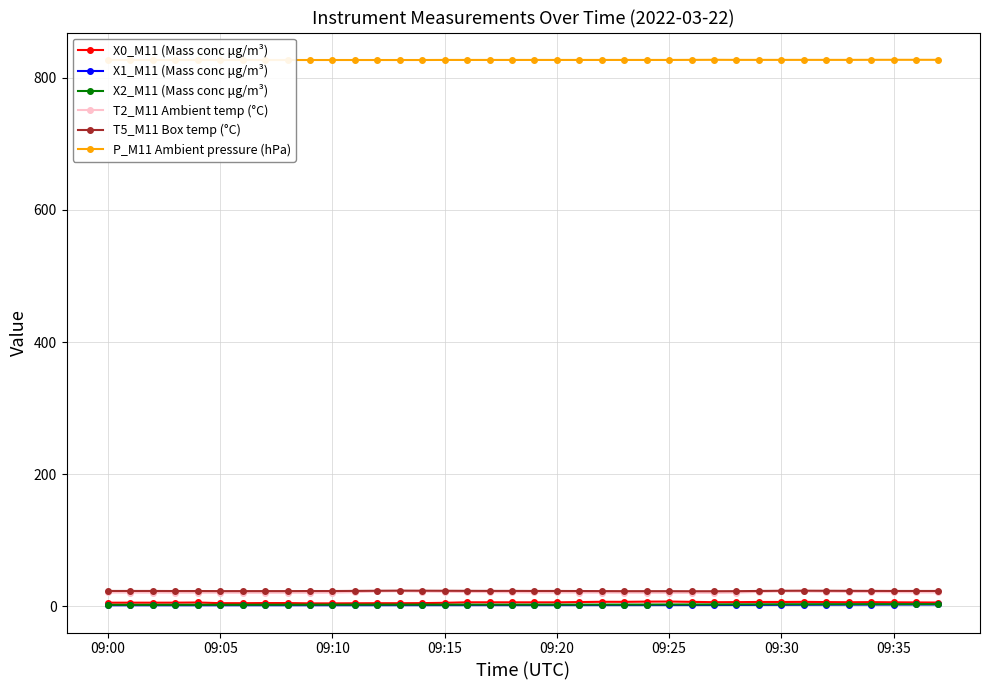

The X1_M11 (Mass conc μg/m³) series shows 2.9 at 36. True or false?

True